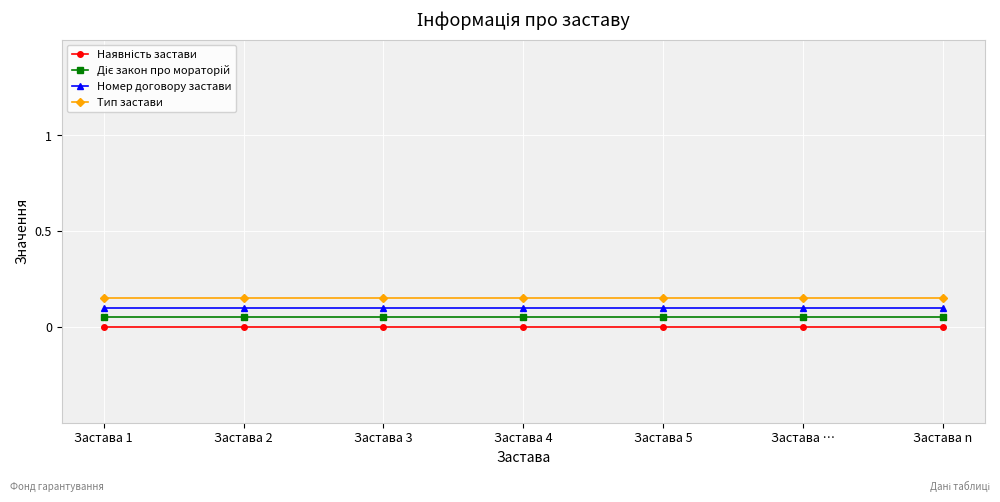

What is the sum of the Тип застави values at Застава 4 and Застава 1?

0.3